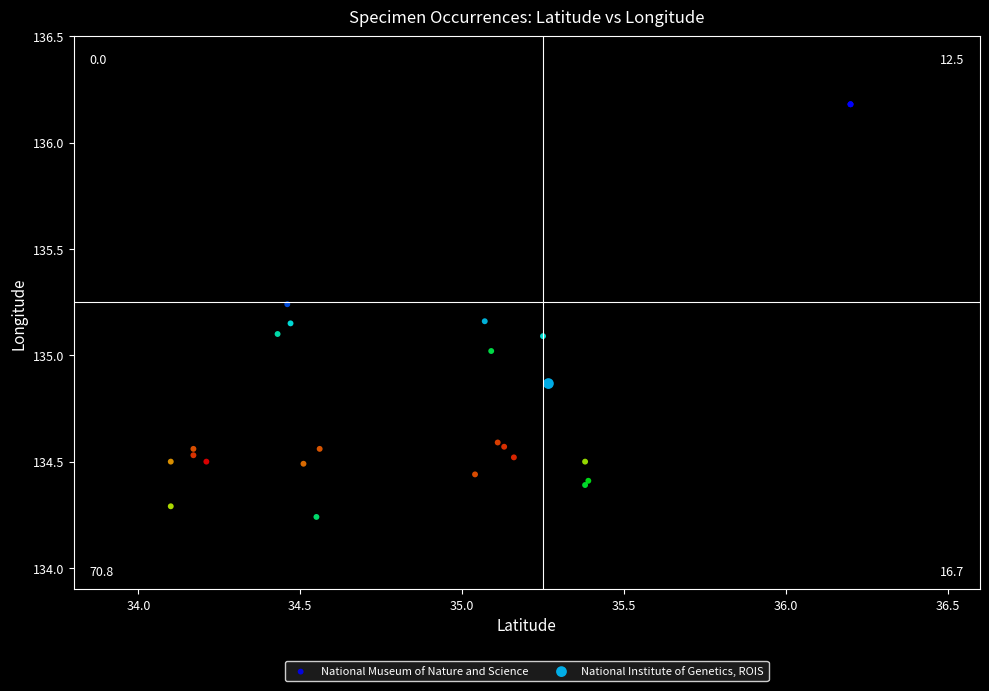

What are all the series names shown in the legend?

National Museum of Nature and Science, National Institute of Genetics, ROIS